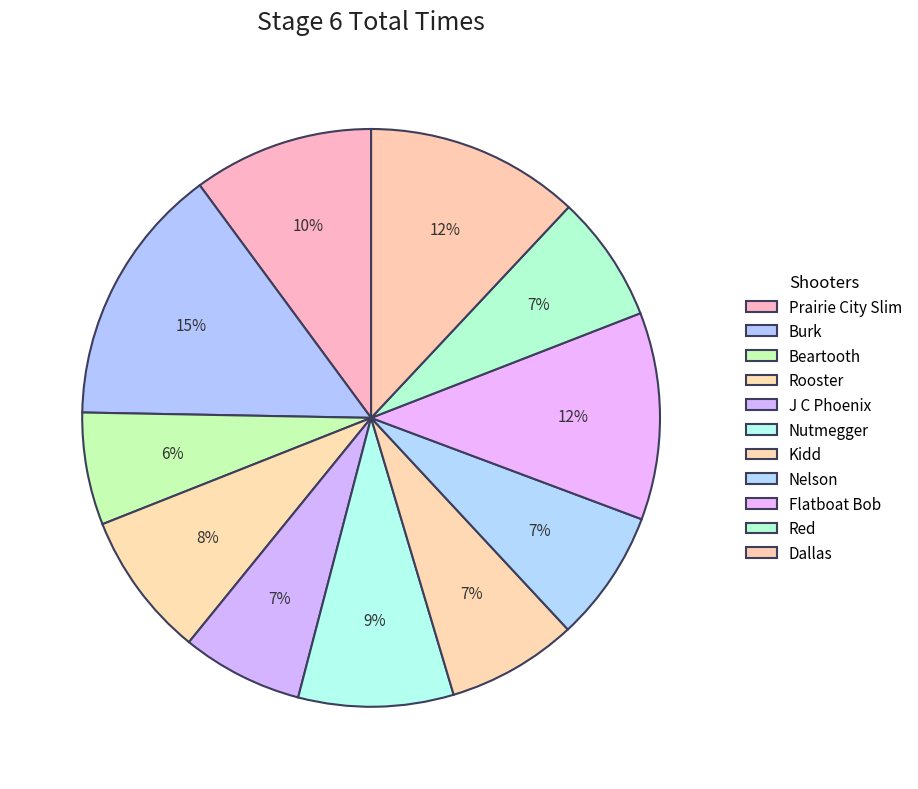

Does Nelson account for over 50% of the chart?

No